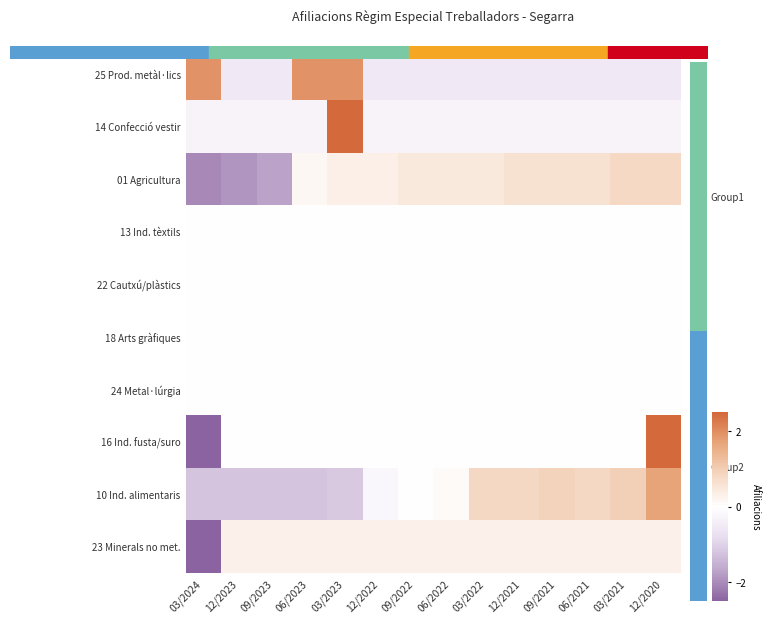

Between 06/2022 and 09/2021, which is larger?

06/2022